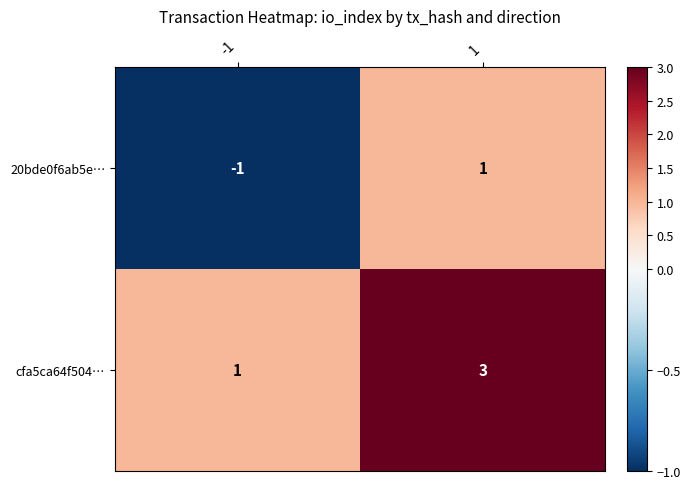

How many series are shown in this chart?

2